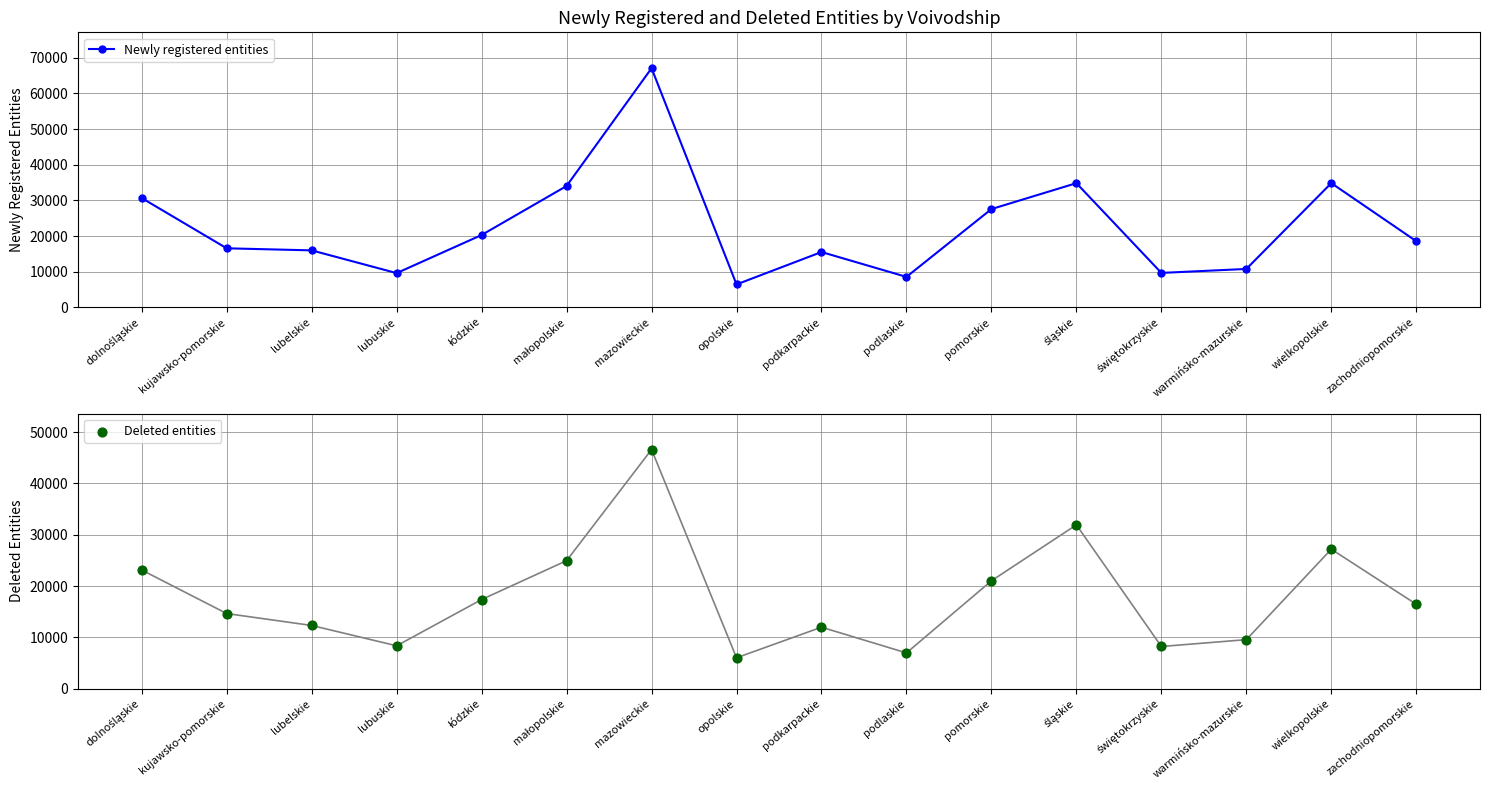

What are all the series names shown in the legend?

Newly registered entities, Deleted entities